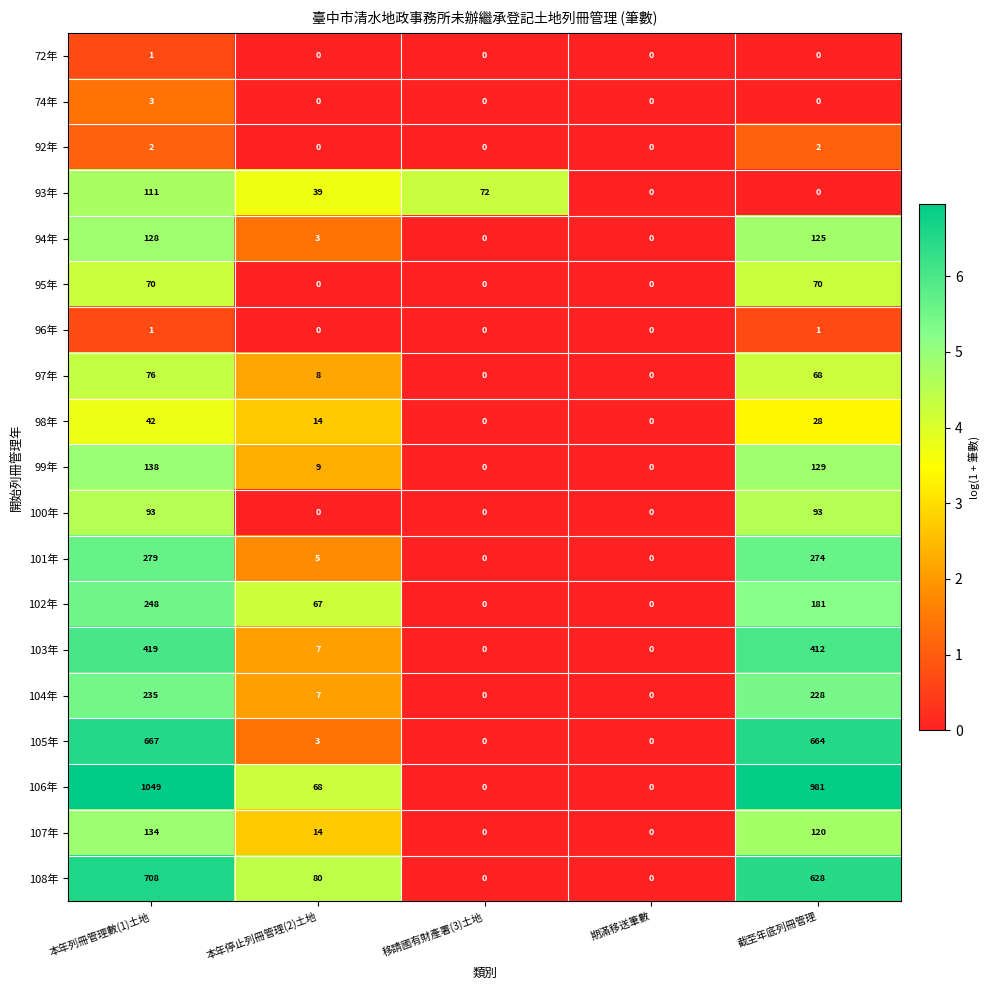

Which label corresponds to the largest value in the chart?

本年列冊管理數(1)土地